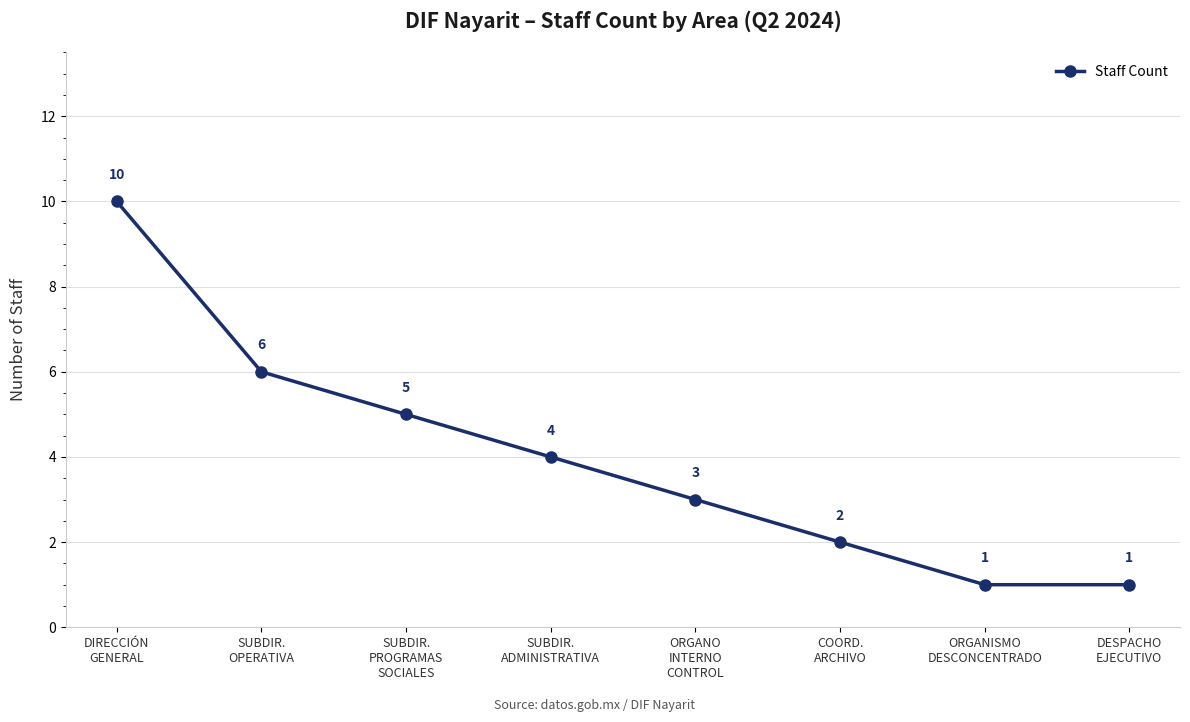

What is the value of the 2nd point from the left?

6